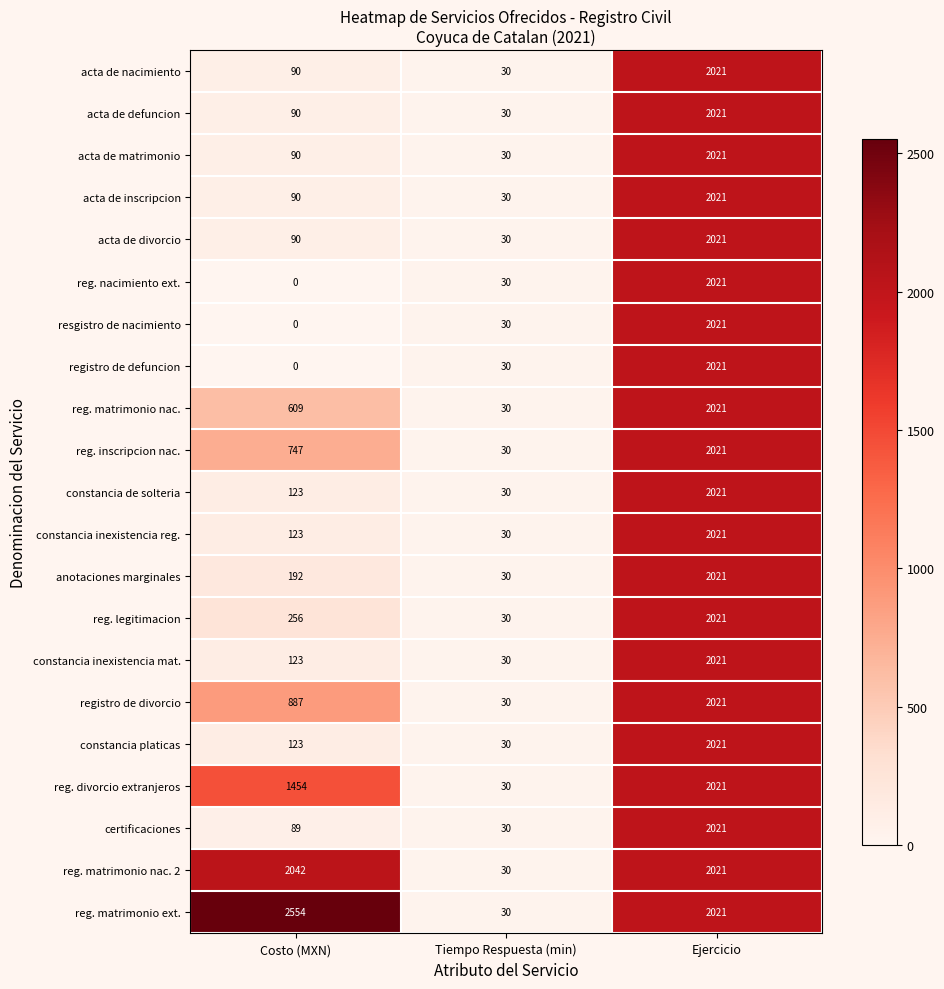

At which category is the sum across all series the highest?

Ejercicio